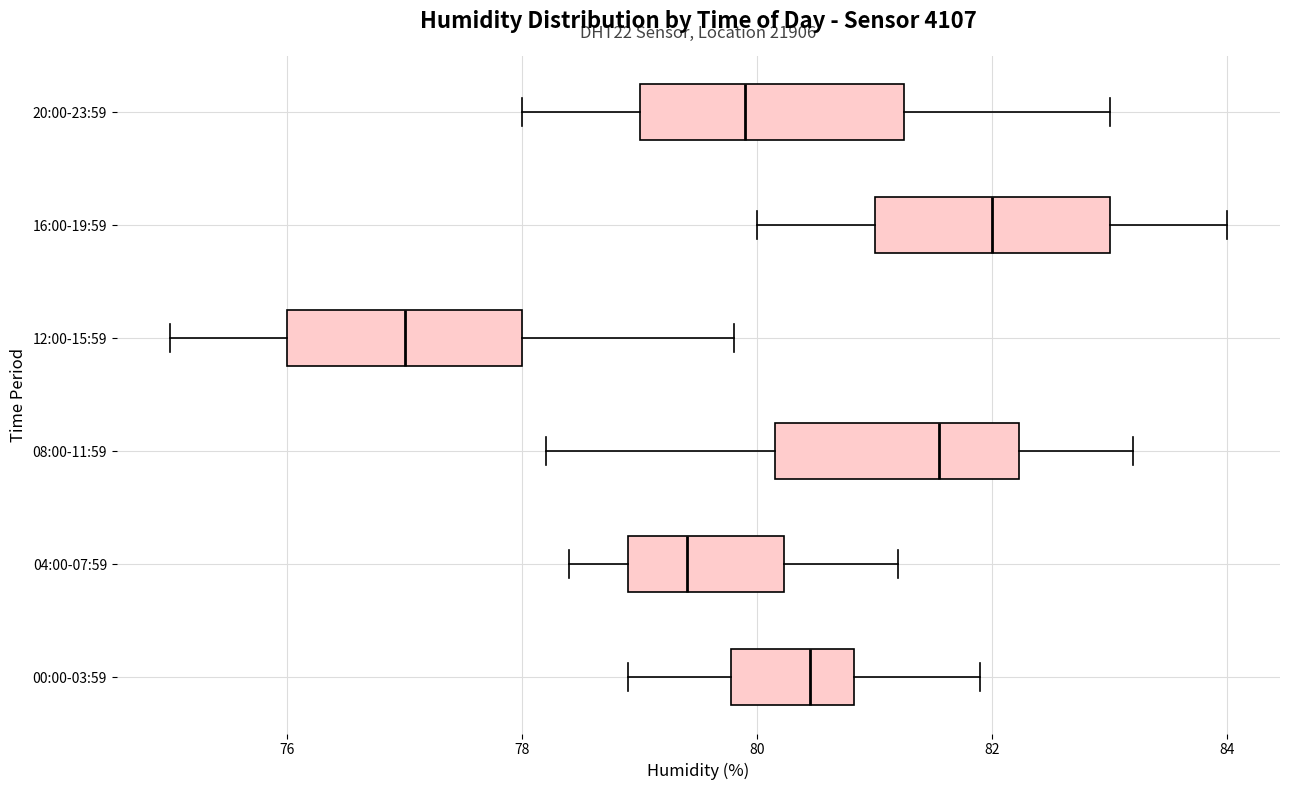

Which box has the furthest to the left median line?

12:00-15:59